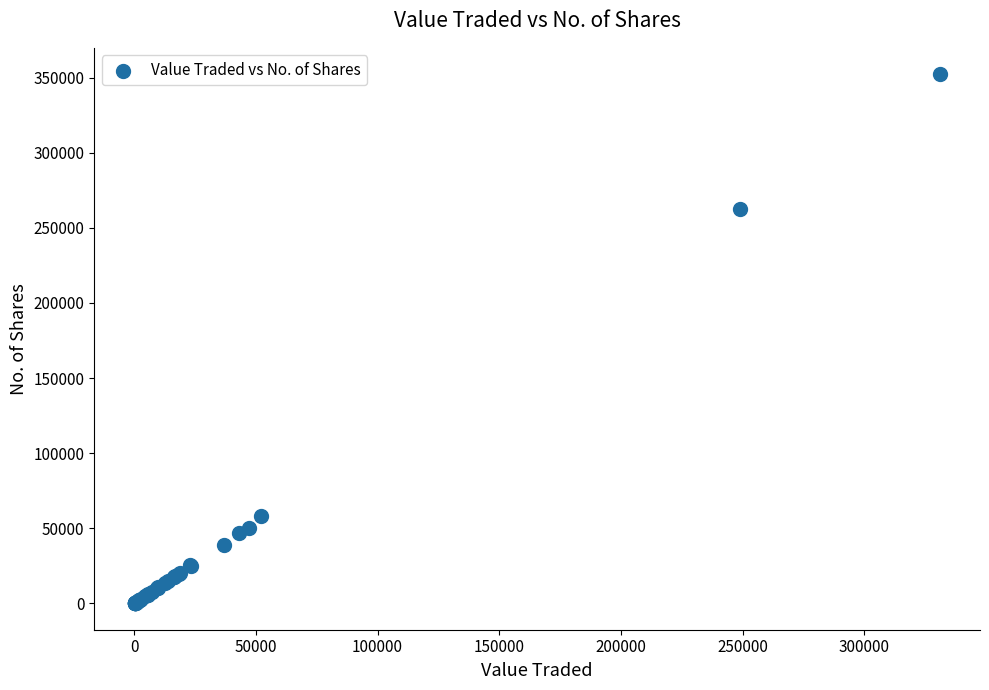

What Y value in the scatter plot is closest to 176169?

262639